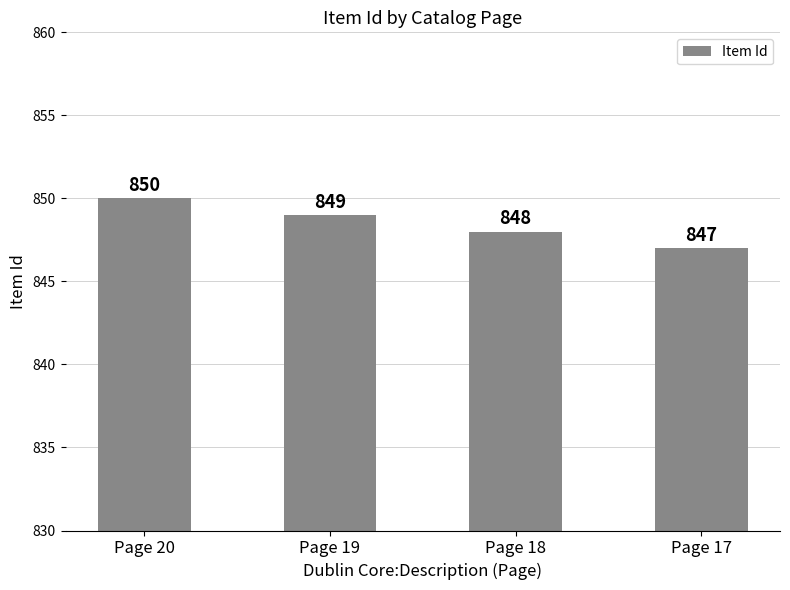

Rank the categories by value from highest to lowest.

Page 20, Page 19, Page 18, Page 17